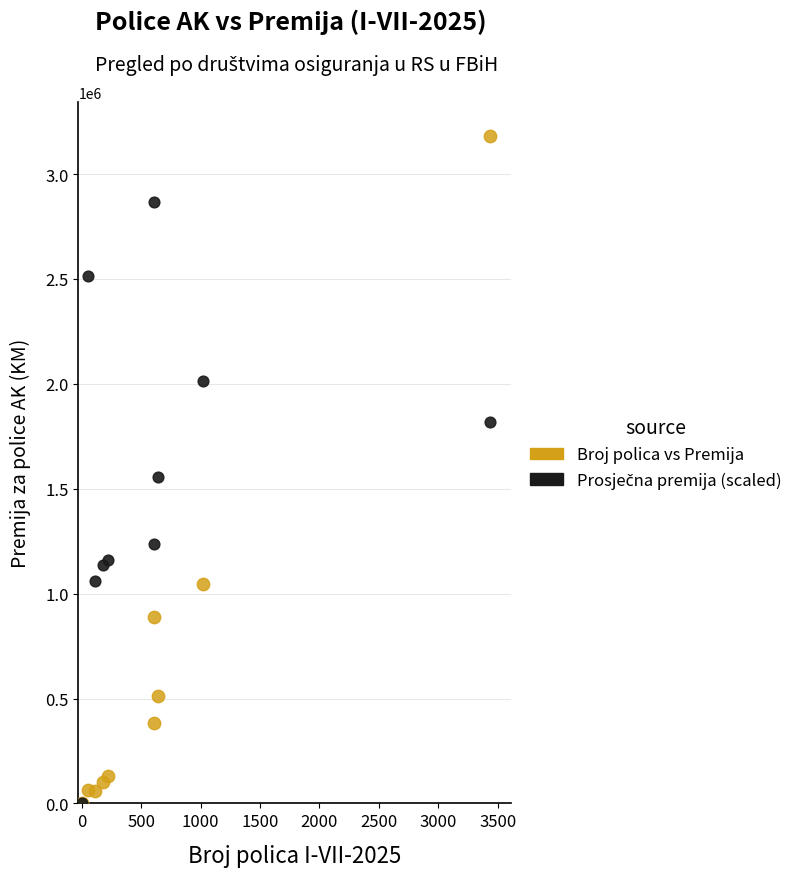

Across all series, what Y value is closest to 1591917?

1557706.0